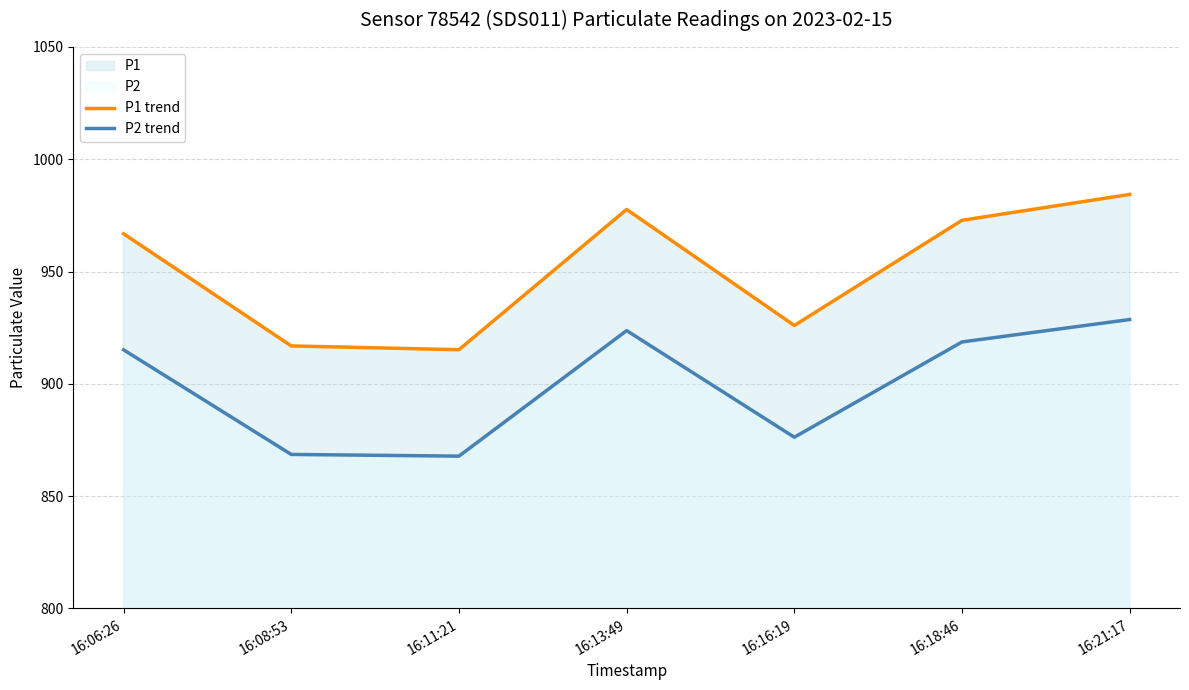

Which series has the largest range (max minus min)?

P1 trend